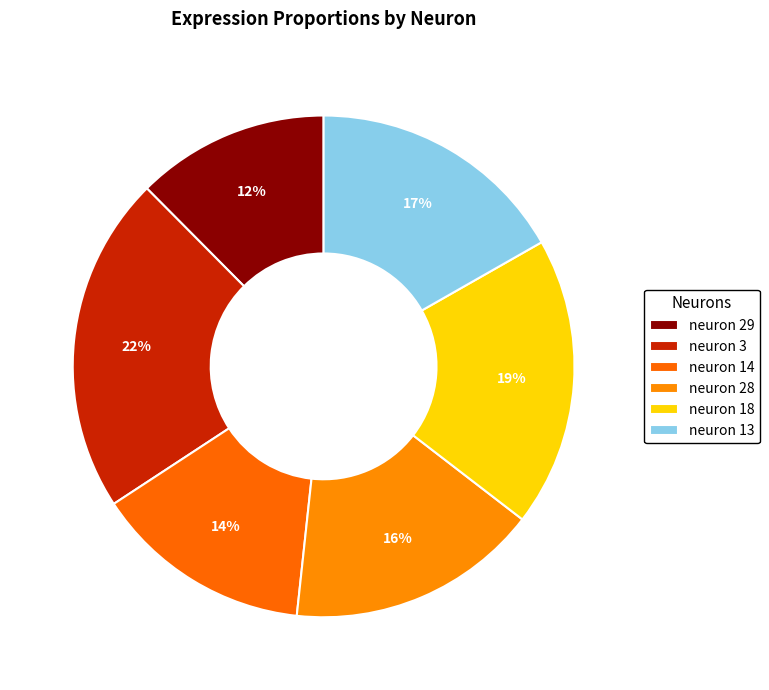

To the nearest percent, what portion does neuron 3 represent?

22%